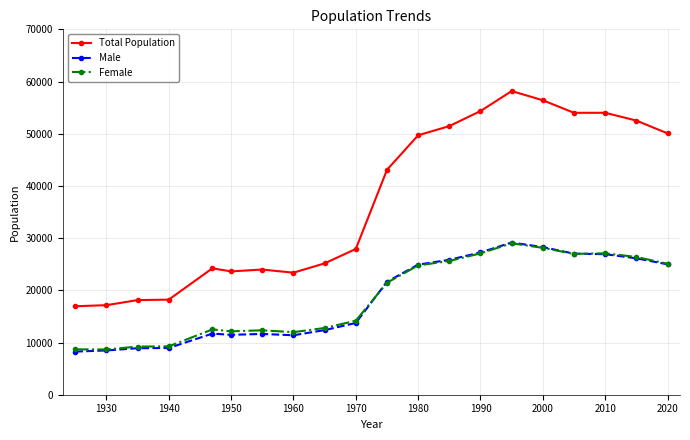

True or false: Total Population and Female intersect in this chart.

False